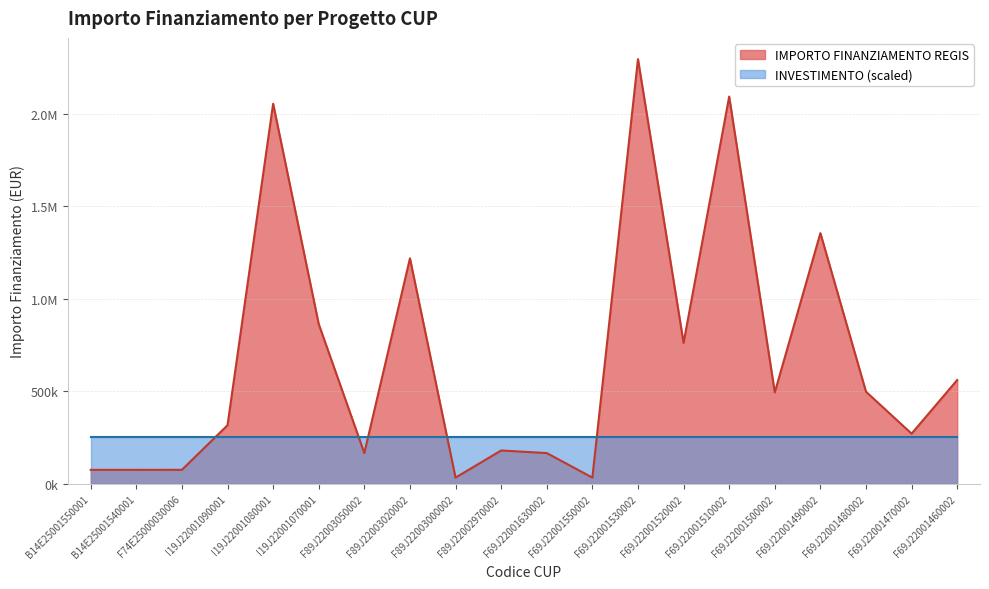

What is the sum of the values at I19J22001090001 and B14E25001550001?

390999.3